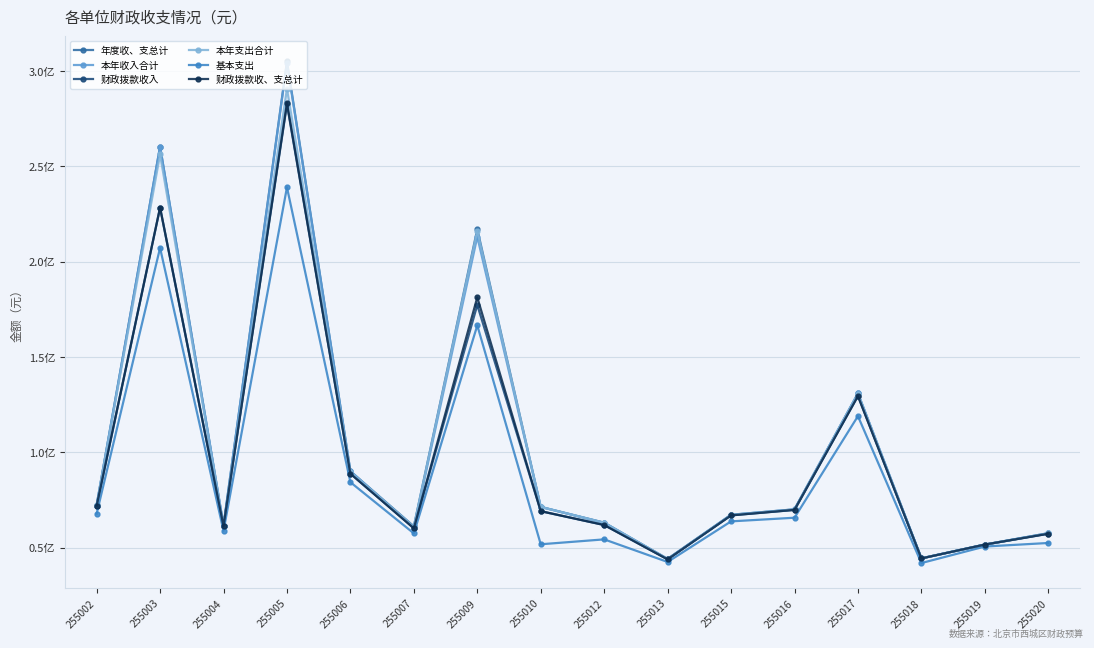

What are all the series names shown in the legend?

年度收、支总计, 本年收入合计, 财政拨款收入, 本年支出合计, 基本支出, 财政拨款收、支总计